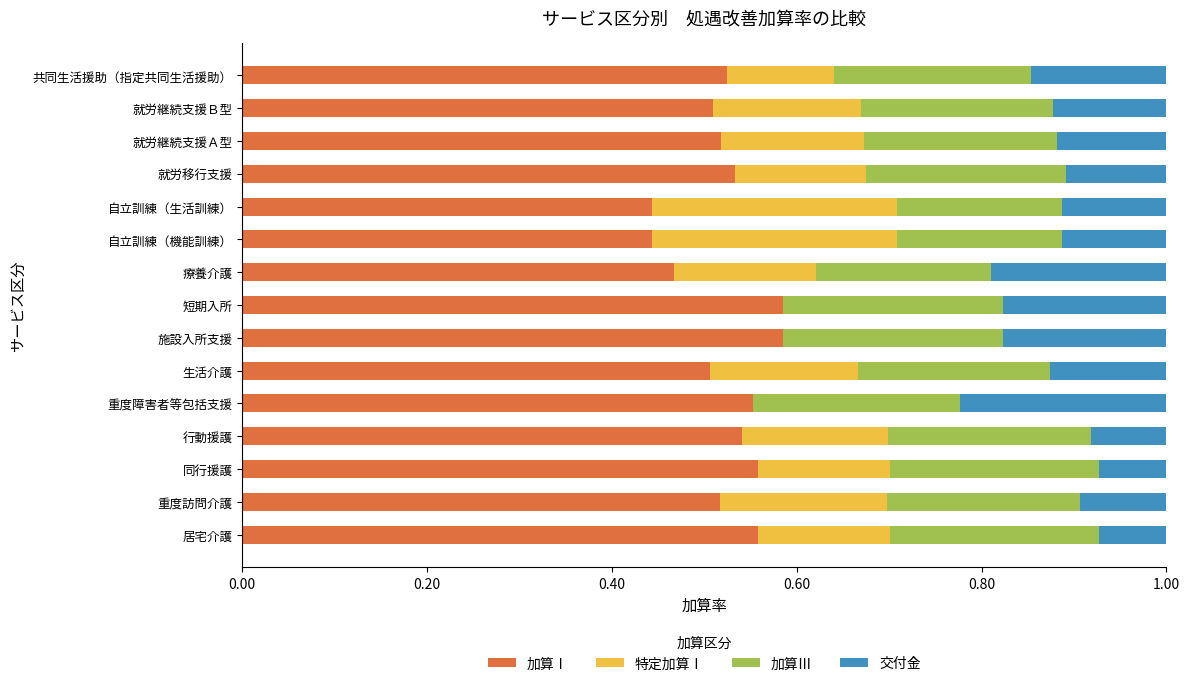

What is the total value across all series at 就労継続支援Ａ型?

1.0